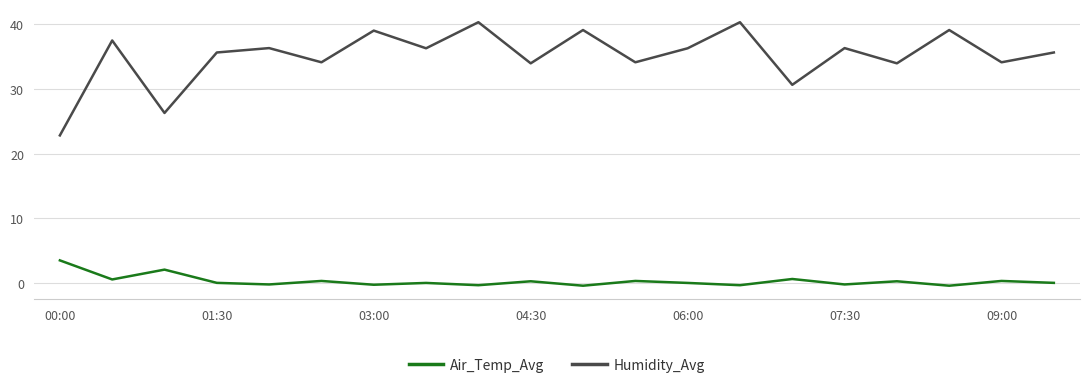

What is the minimum value shown in the chart?

-0.5